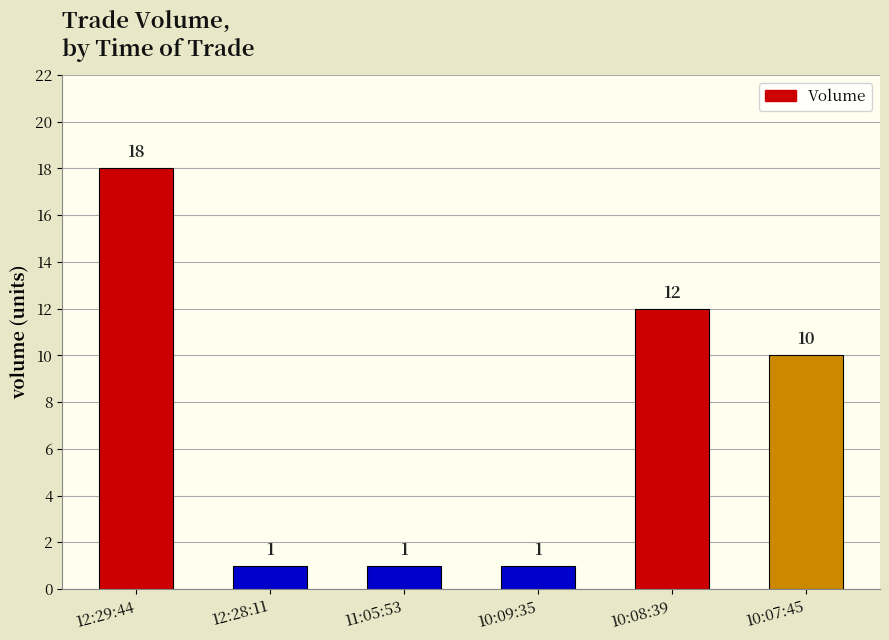

What is the difference between the maximum and second lowest values?

17